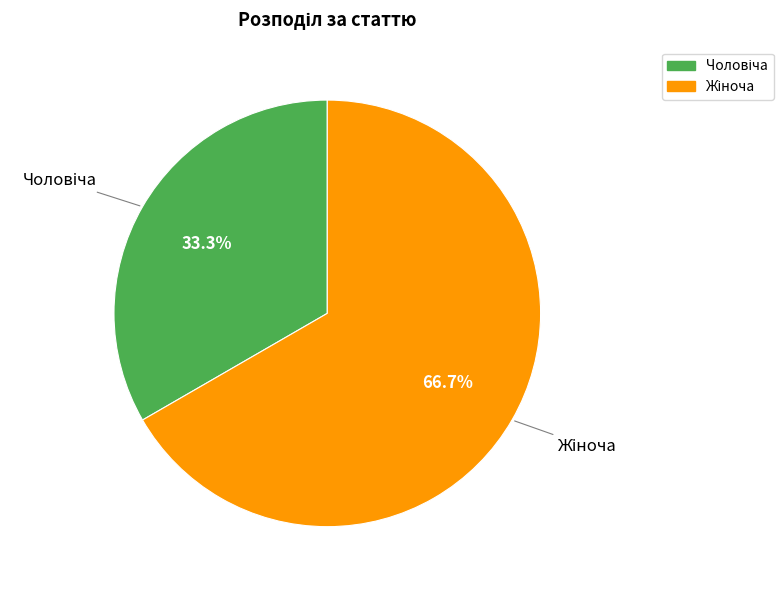

Is there any slice that represents more than half of the pie?

Yes